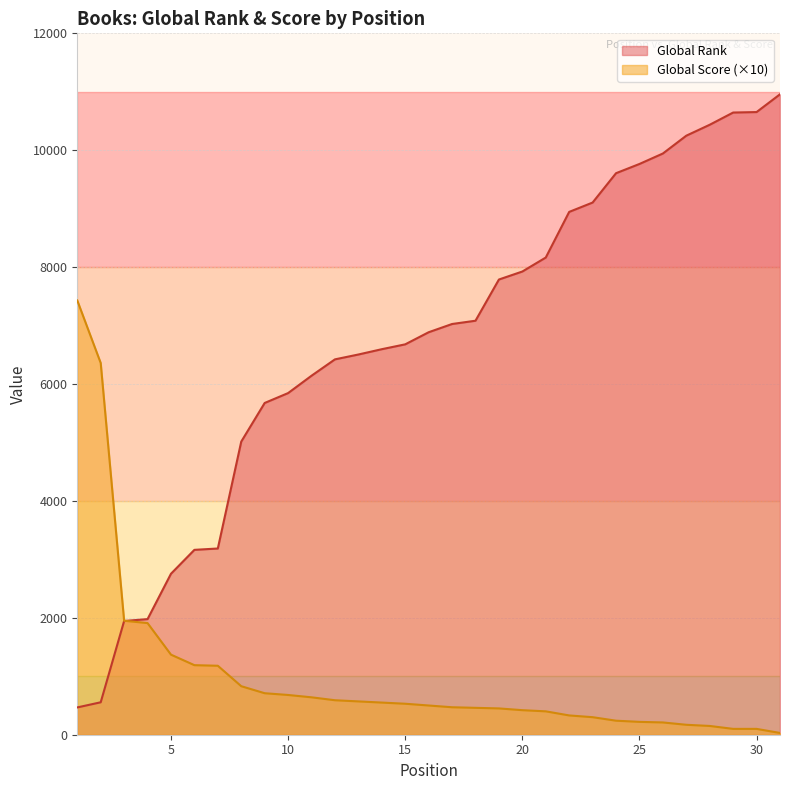

At which label does Global Score reach its minimum?

31